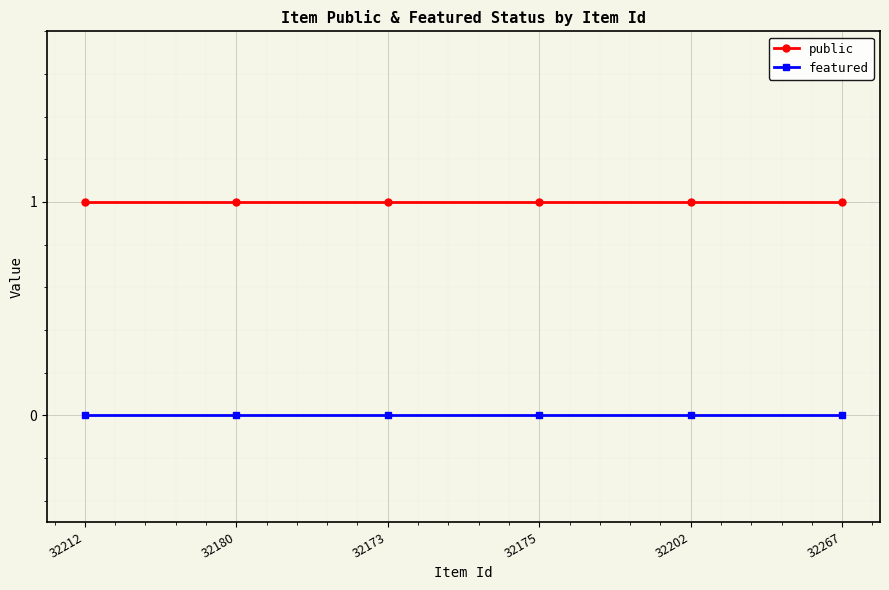

True or false: featured and public intersect in this chart.

False